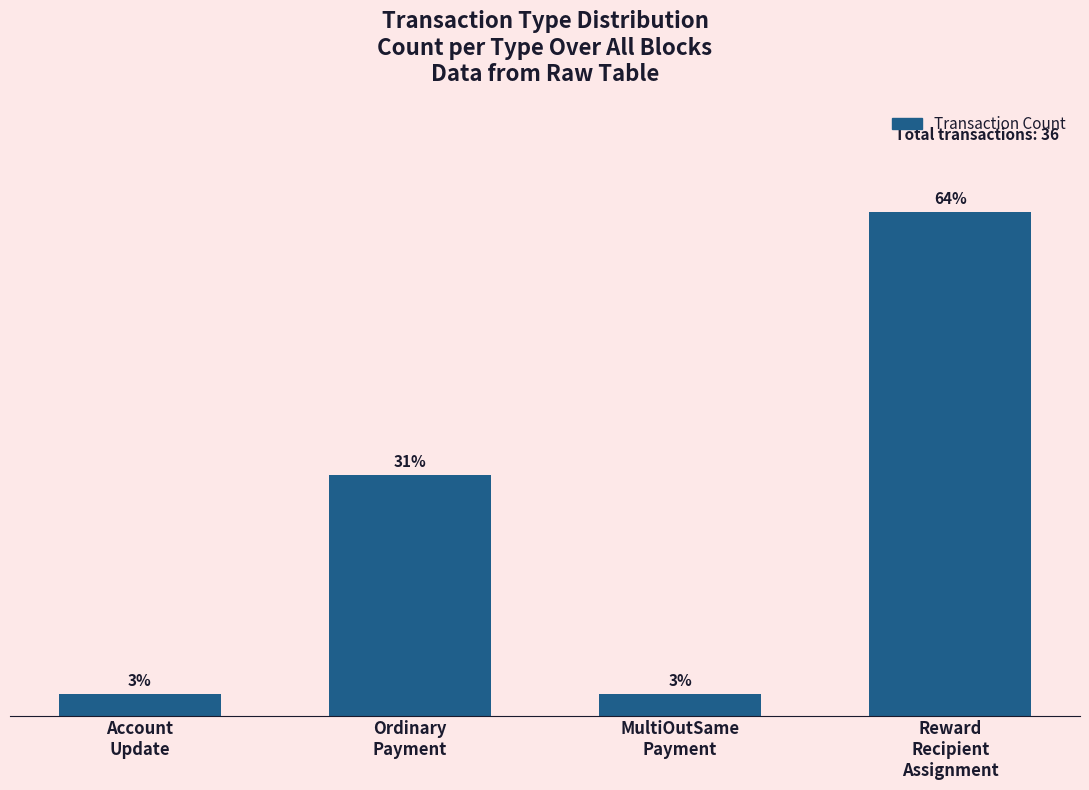

What is the difference between the second highest and second lowest values?

10